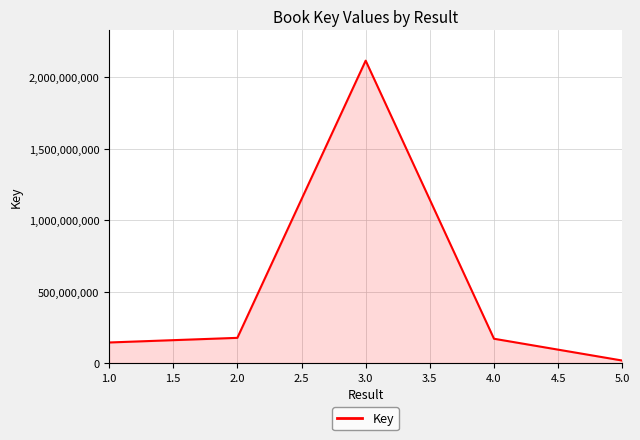

How many distinct data groups are displayed?

1